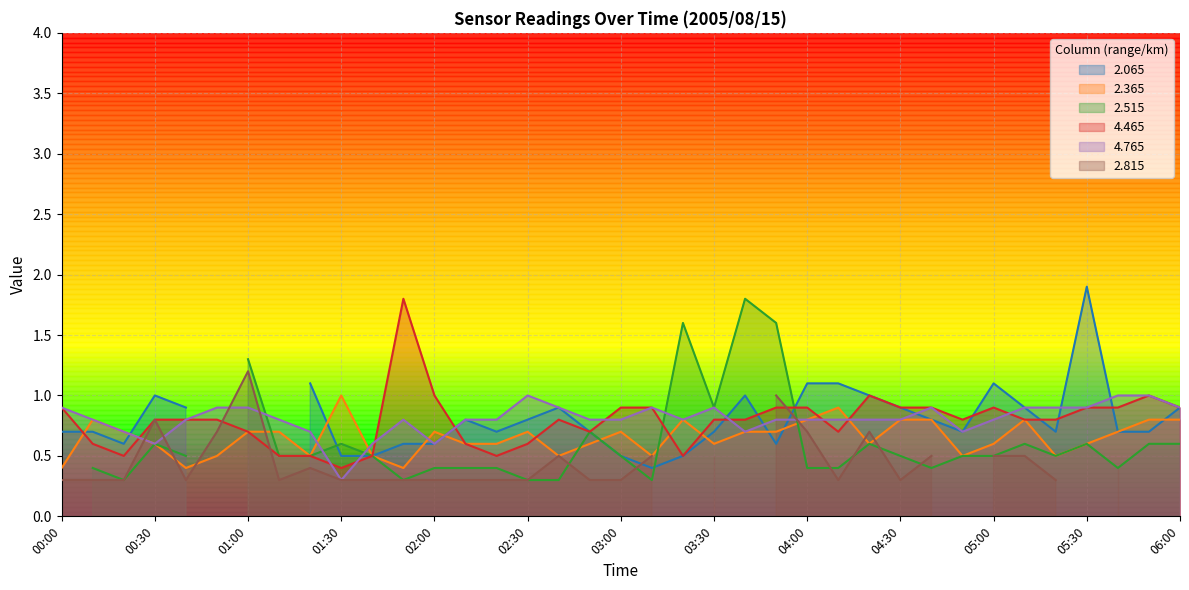

True or false: 4.465 and 4.765 intersect in this chart.

True